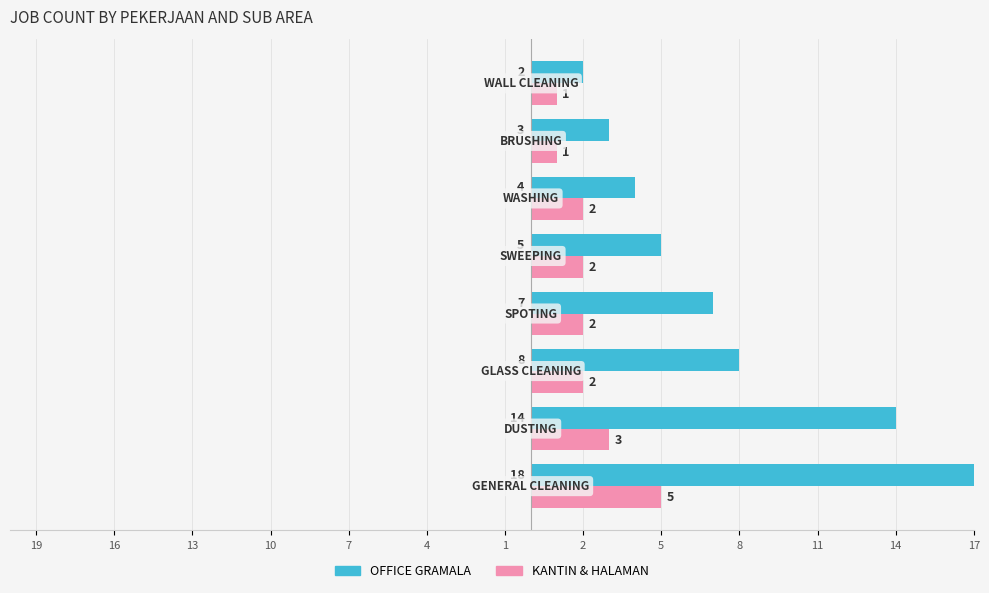

What is the average value of the OFFICE GRAMALA series?

8